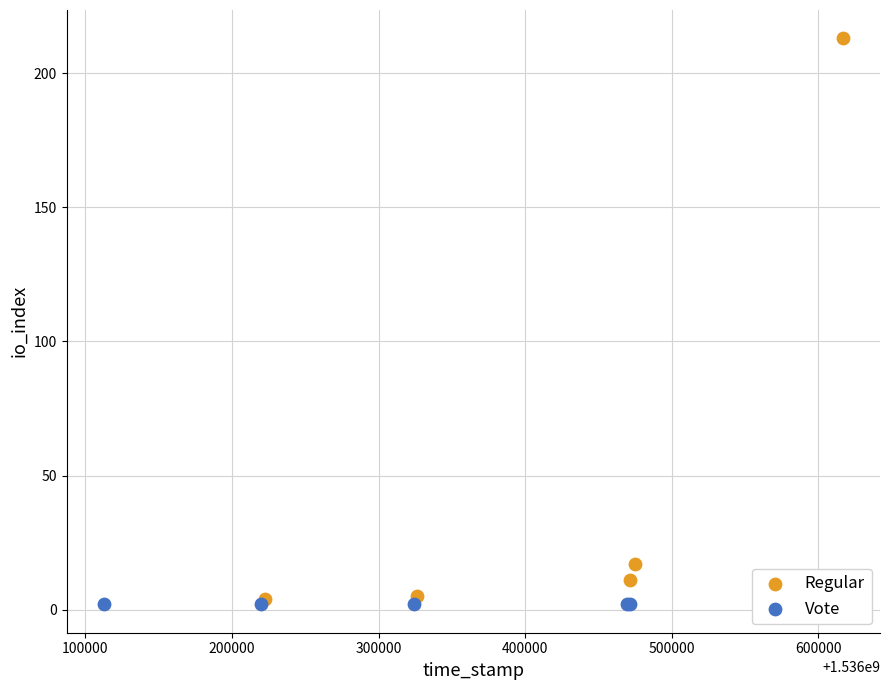

Which series contains the highest Y value?

Regular